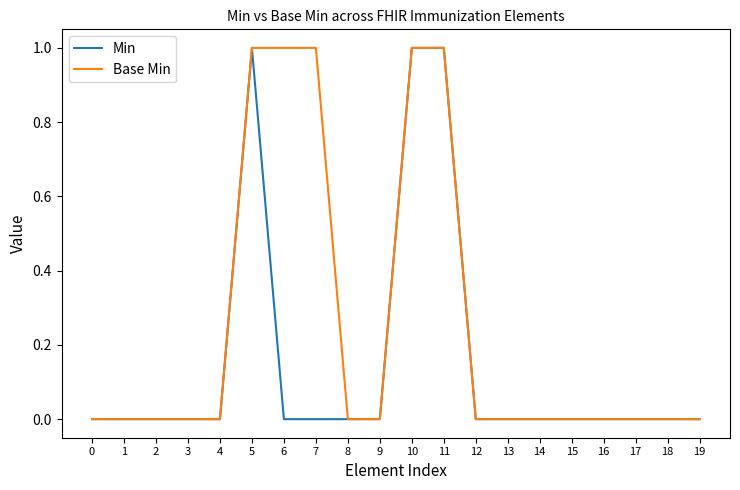

What is the maximum value shown in the chart?

1